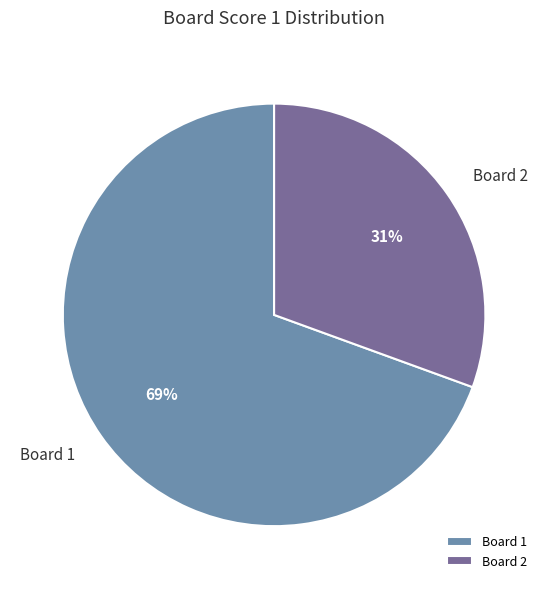

To the nearest percent, what percentage of the pie is Board 2?

31%